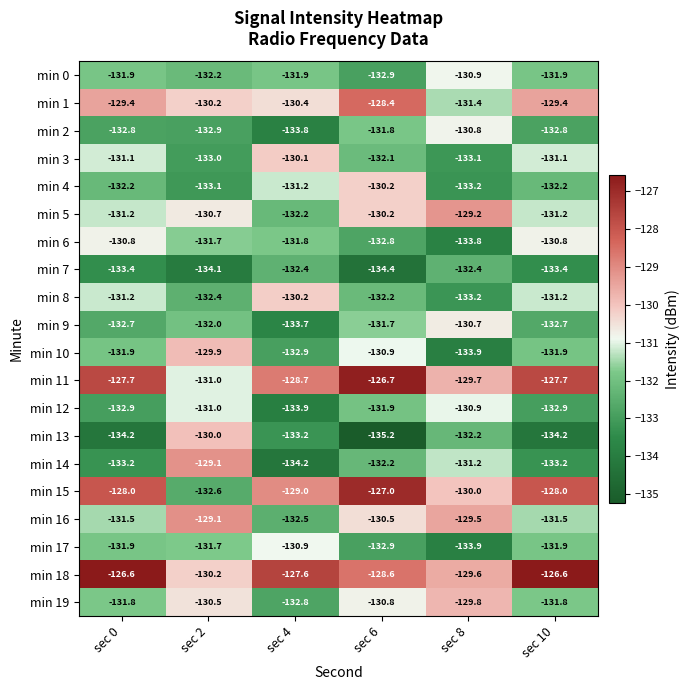

The value of min 15 at sec 2 is -132.6. True or false?

True